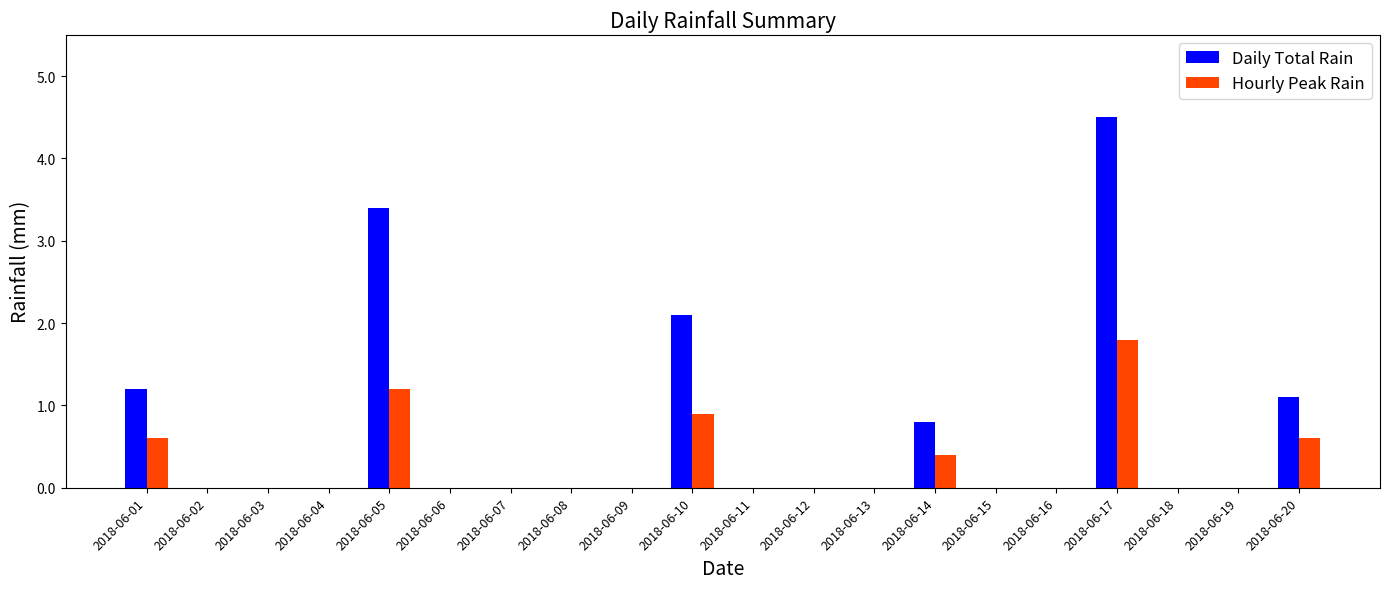

How many categories are shown in the chart?

20